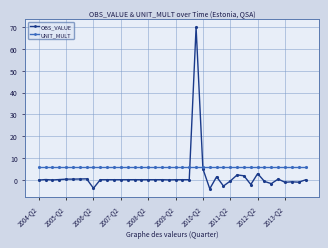

What are all the series names shown in the legend?

OBS_VALUE, UNIT_MULT